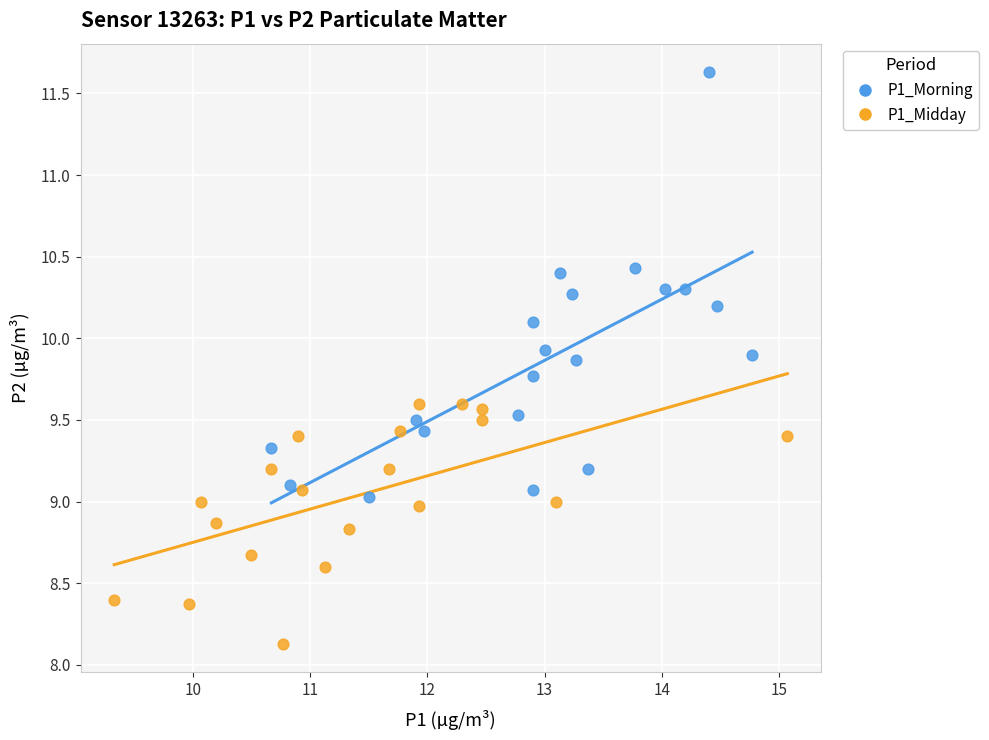

Which series contains the highest Y value?

P1_Morning